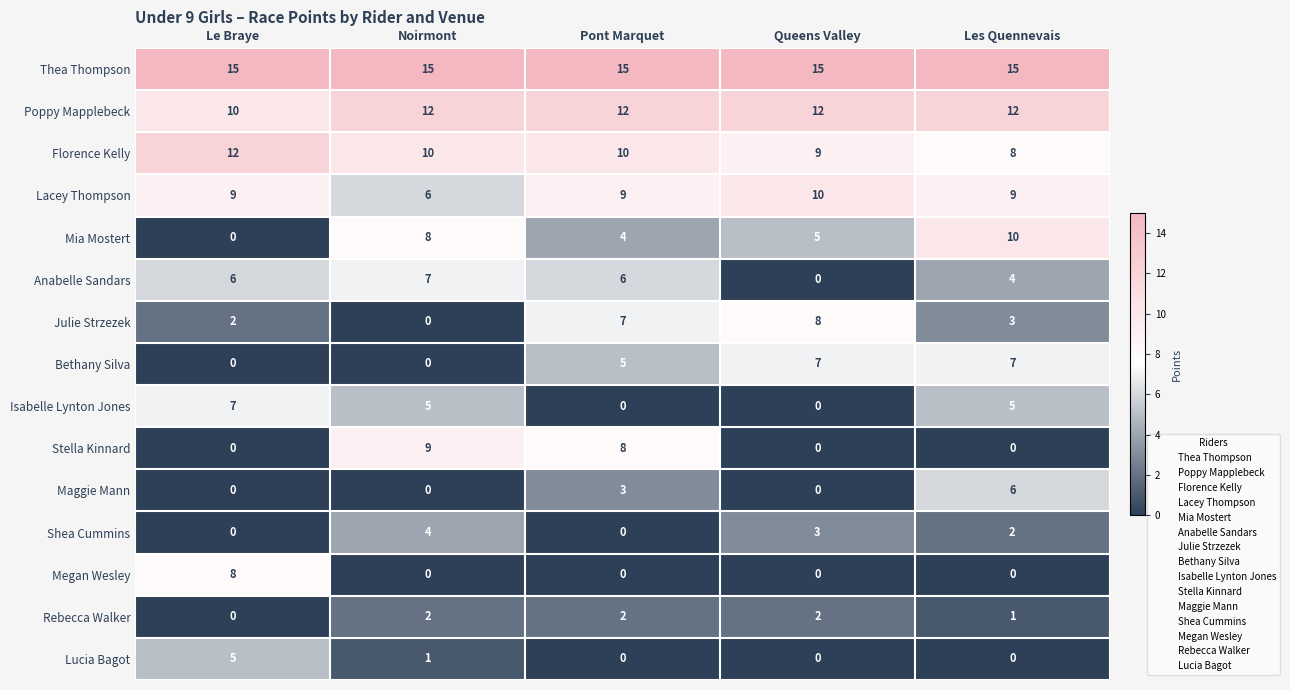

What is the spread (max minus min) of values at Les Quennevais?

15